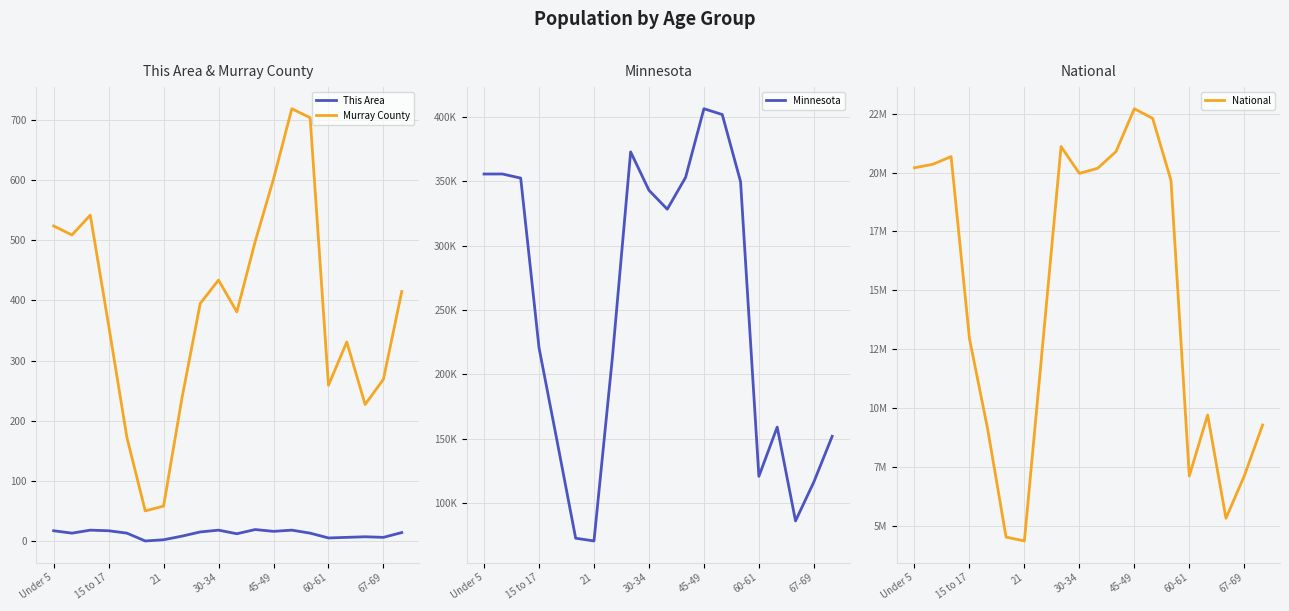

How many data points in This Area are above 13?

9